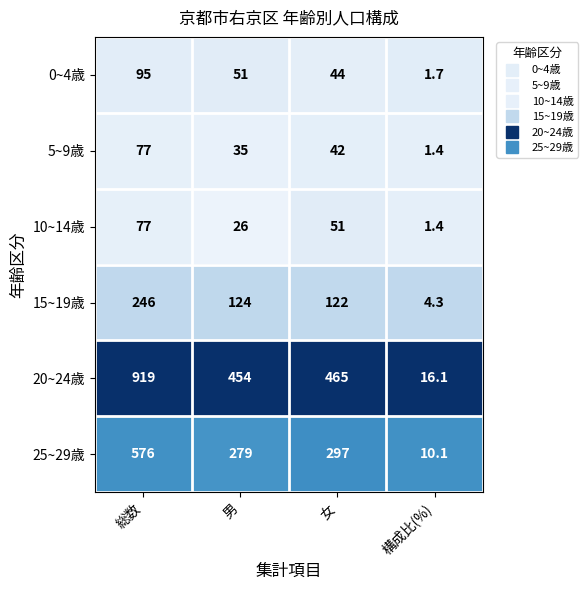

Which series has the largest total across all categories?

20~24歳